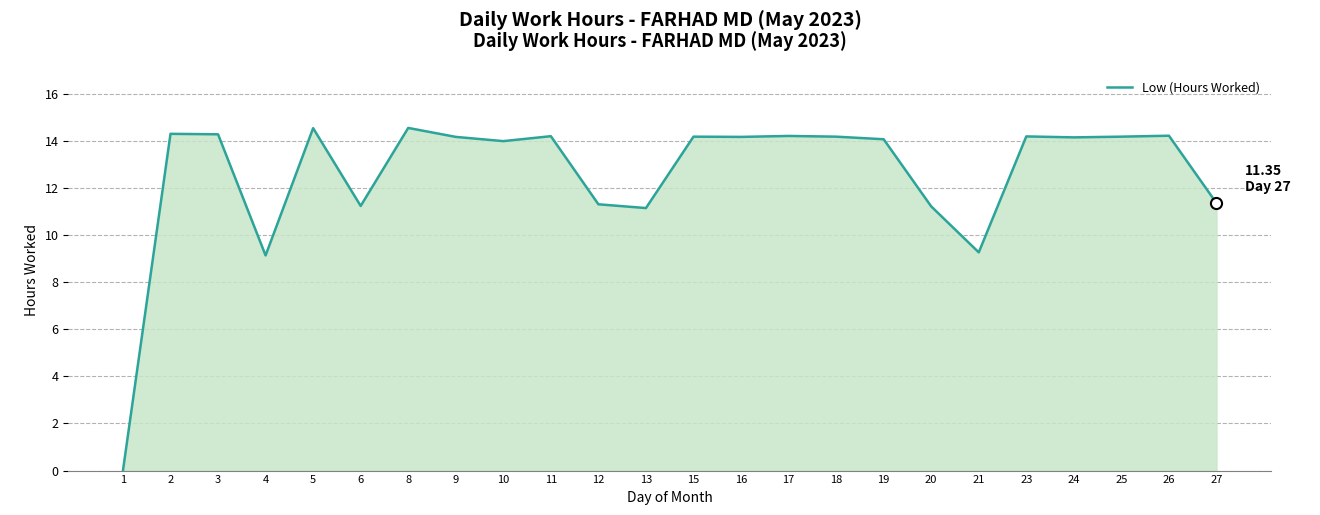

Approximately how many times larger is the value at 13 compared to 16?

0.8